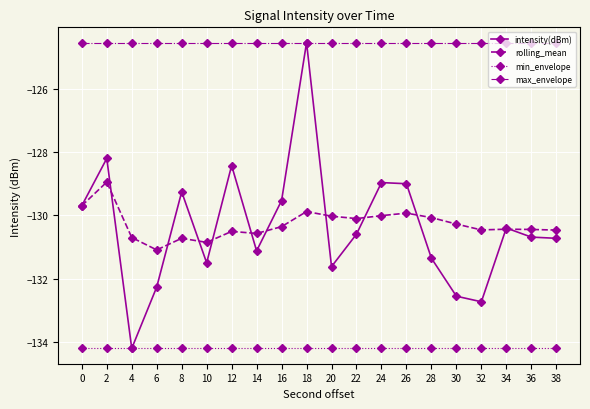

The value of min_envelope at 6 is -134.2. True or false?

True